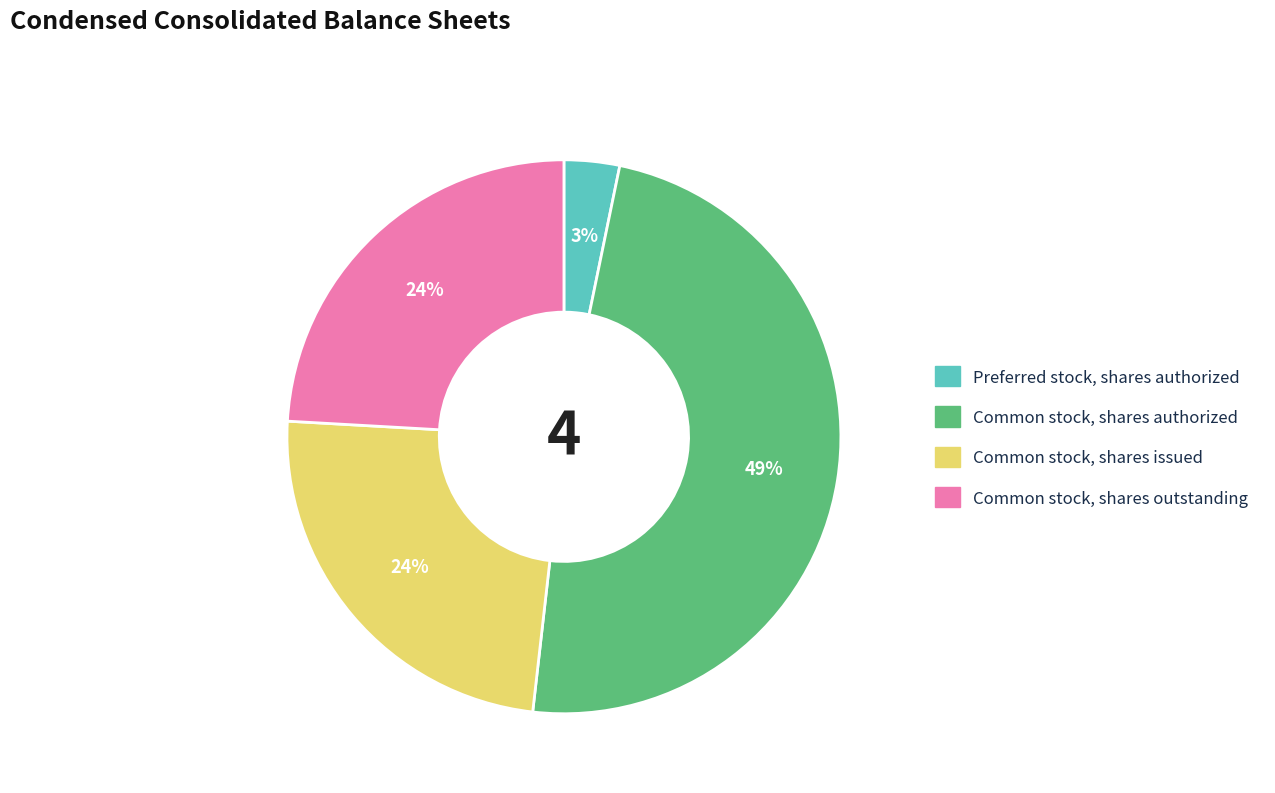

Does Common stock, shares authorized represent more than half of the total?

No